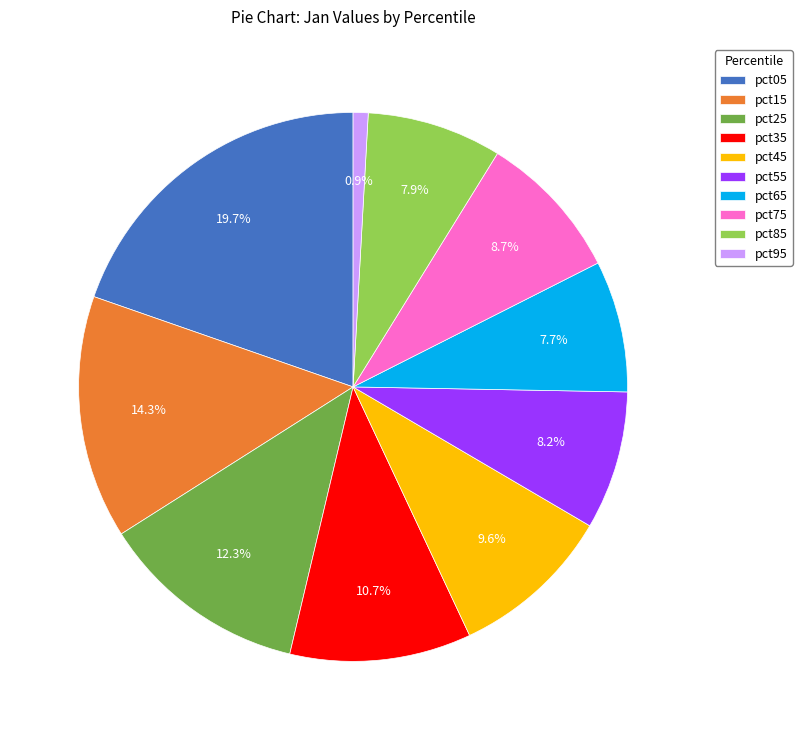

To the nearest percent, what is the difference between the largest and smallest slice percentages?

19%